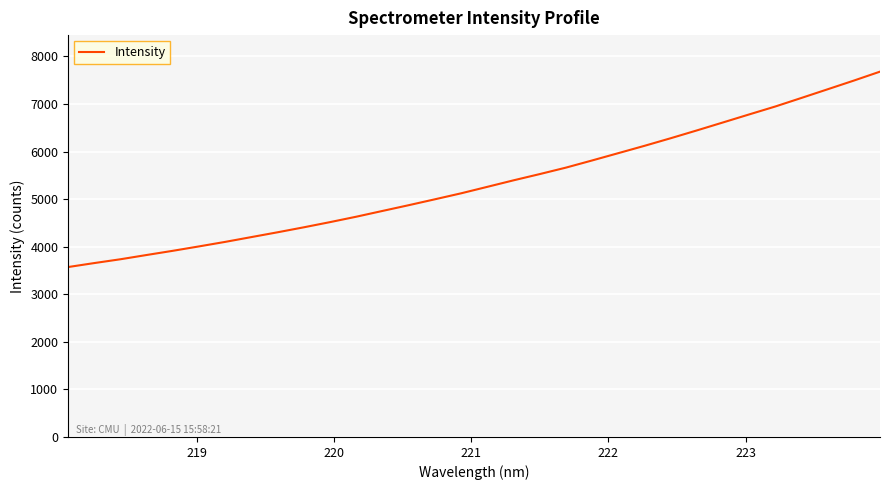

What is the greatest value displayed?

7680.0